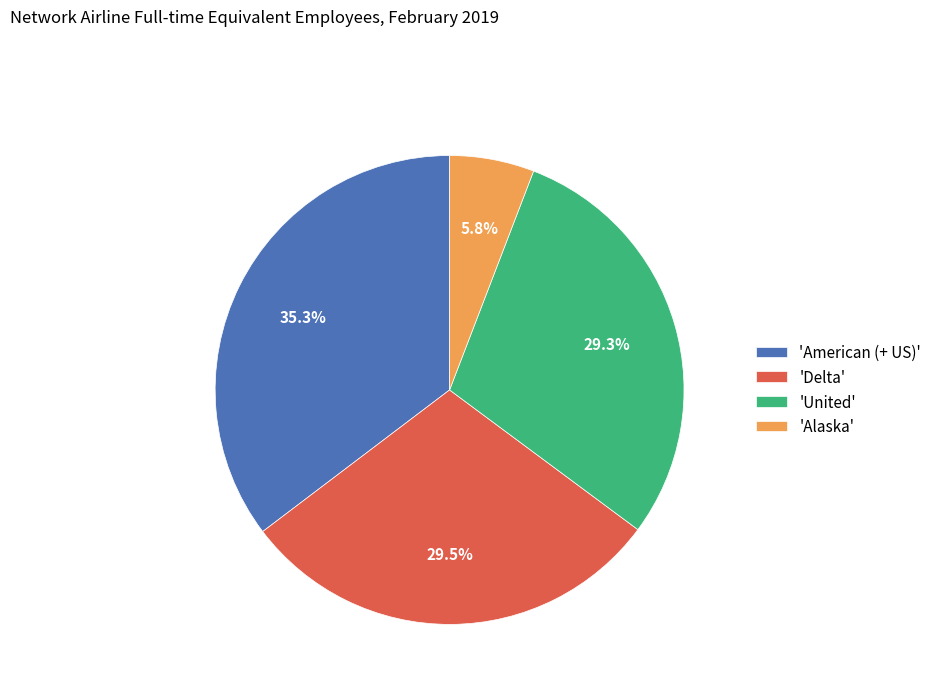

Does any single category account for the majority?

No